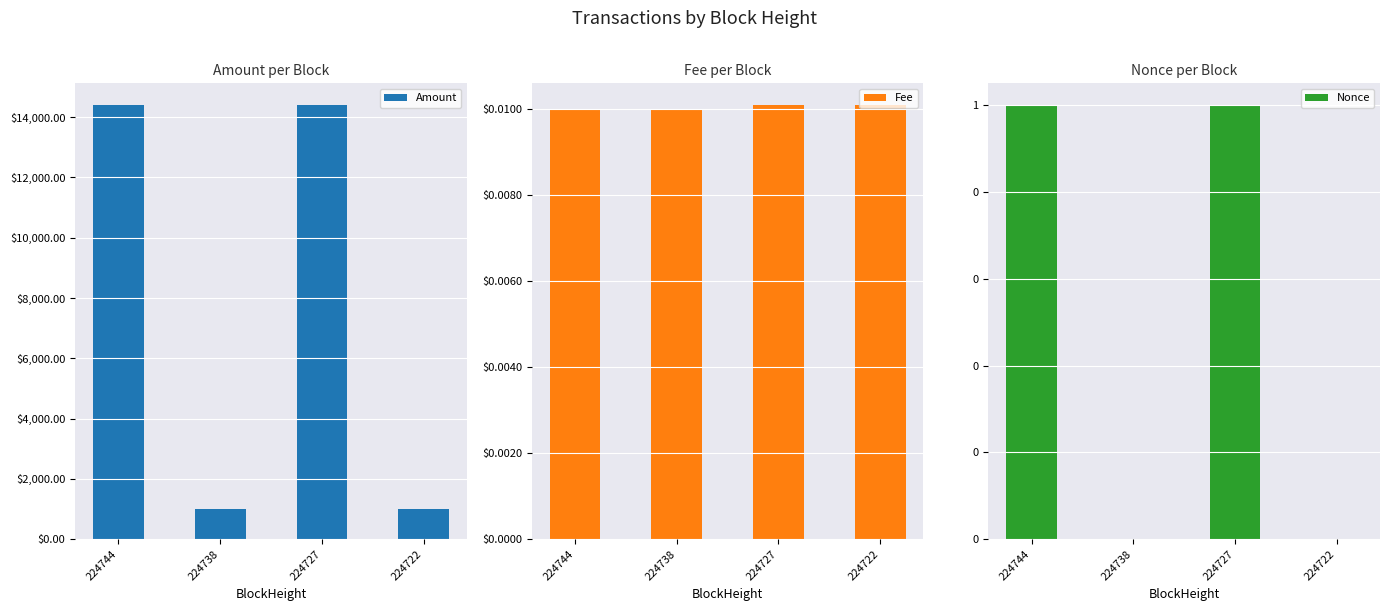

Reading right to left, extract all data points from this chart.

Amount: 224722=1000.0	224727=14400.0	224738=999.0	224744=14400.0
Fee: 224722=0.0	224727=0.0	224738=0.0	224744=0.0
Nonce: 224722=0.0	224727=1.0	224738=0.0	224744=1.0